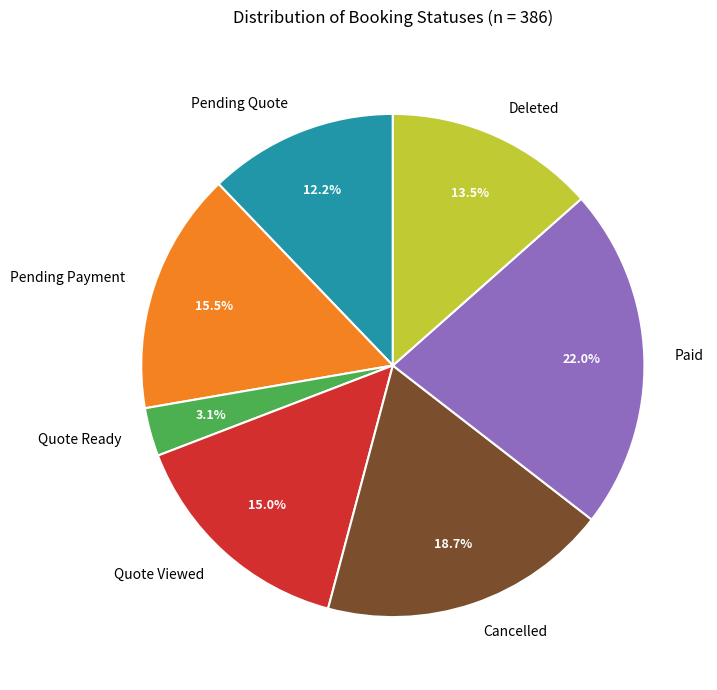

Does Pending Payment represent more than half of the total?

No